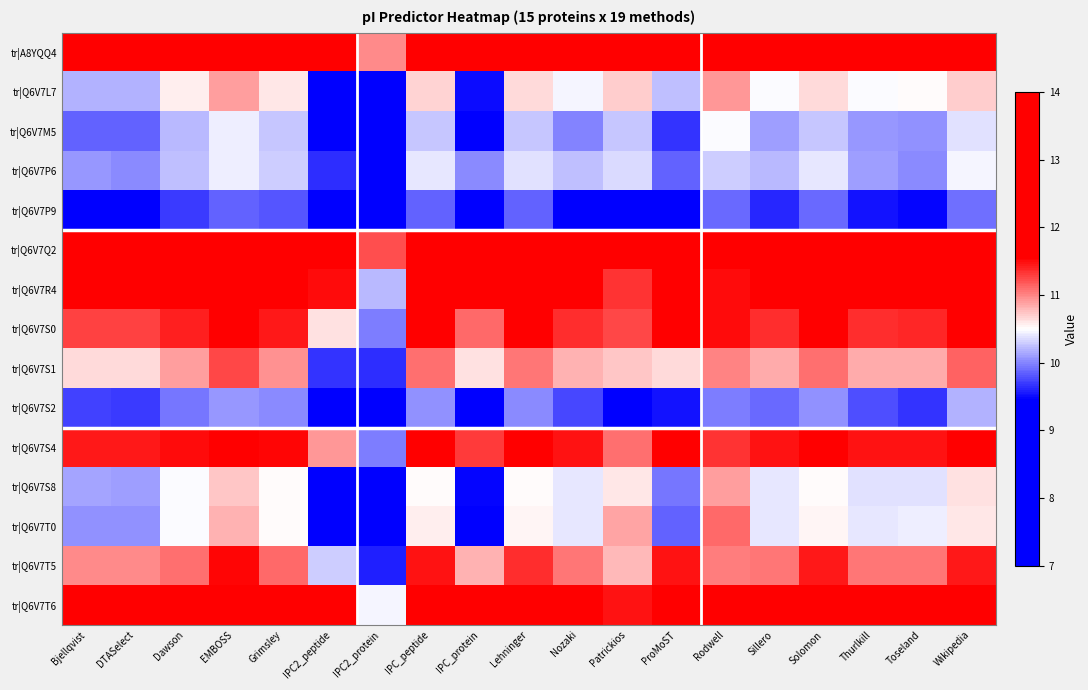

Count the number of categories in the chart.

19